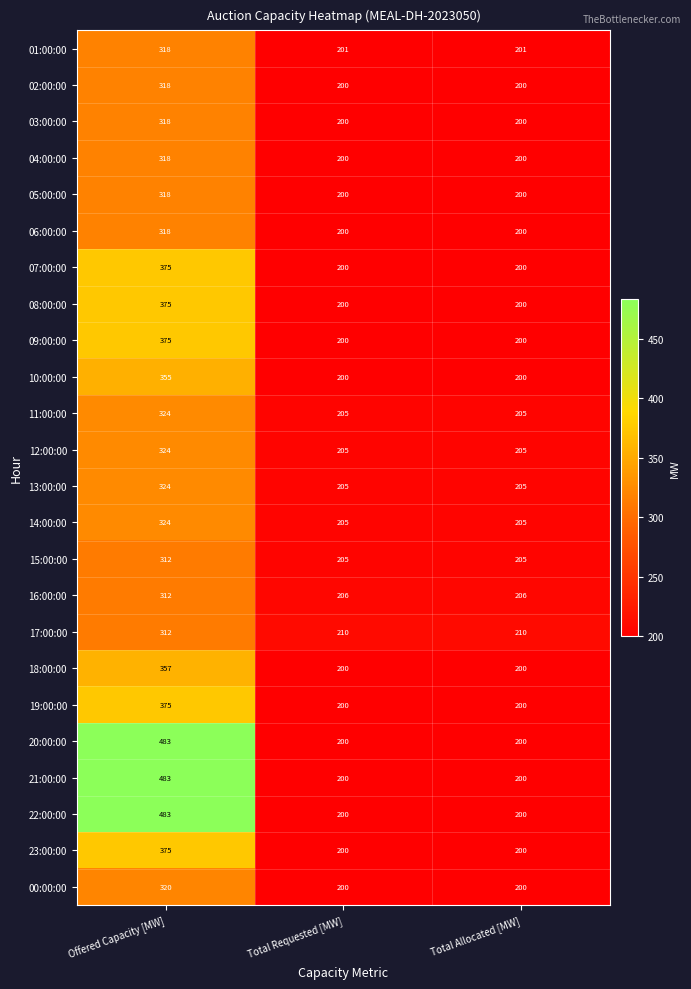

What is the lowest value of the 00:00:00 series?

200